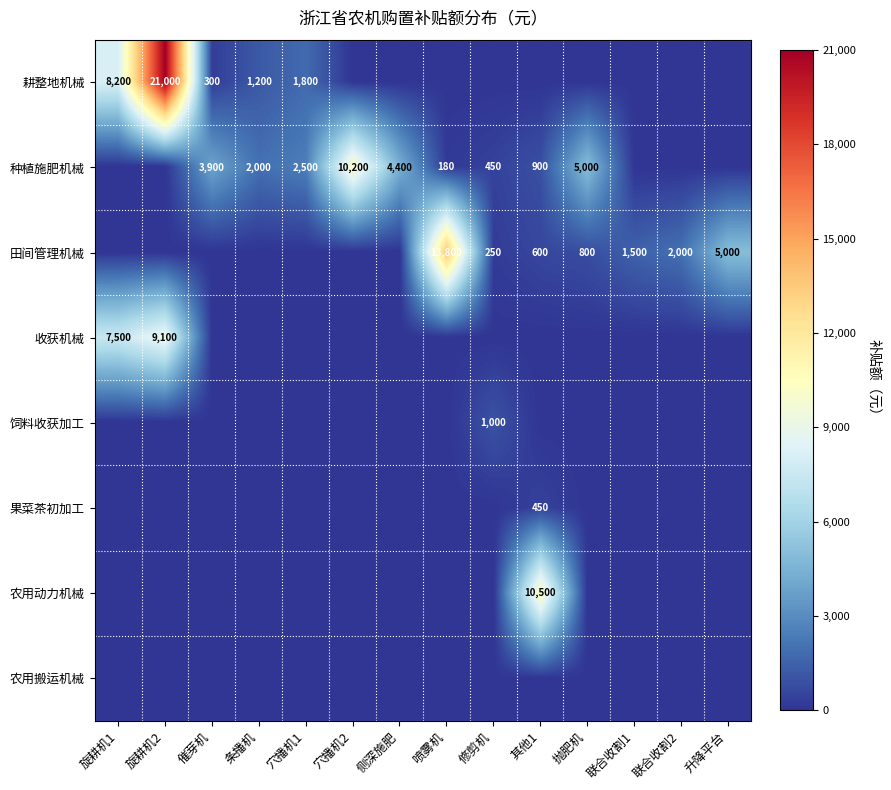

At which category is the sum across all series the highest?

旋耕机2